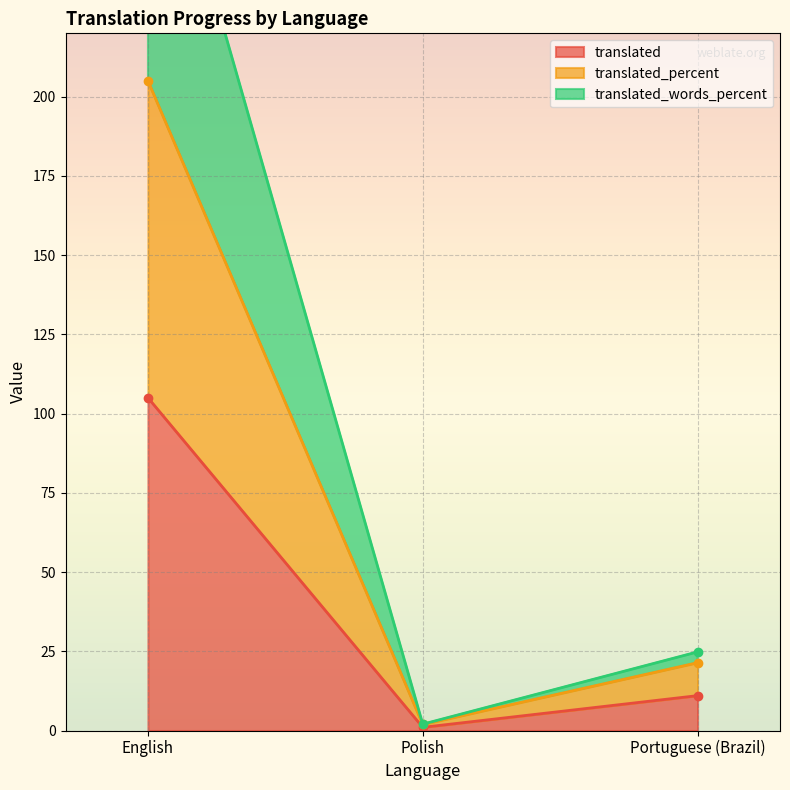

How many values in the translated_percent series are below 21?

1